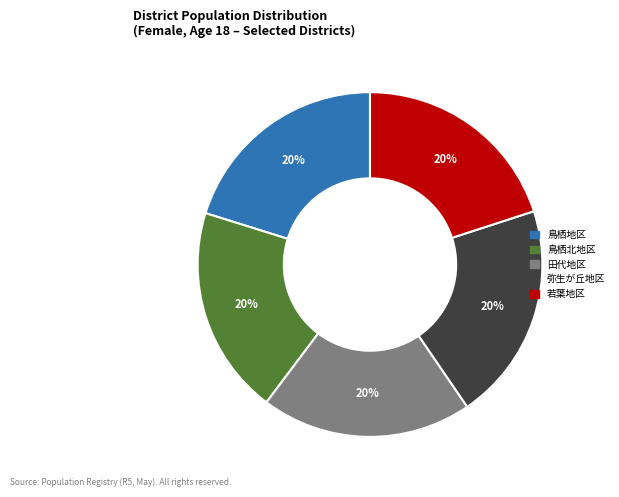

How many segments does this pie chart have?

5